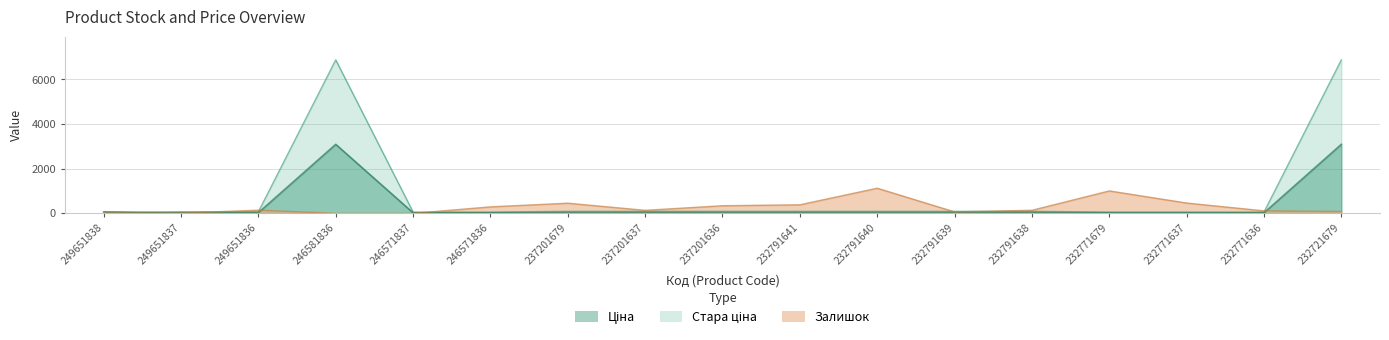

At how many categories does at least one series exceed 2685?

2